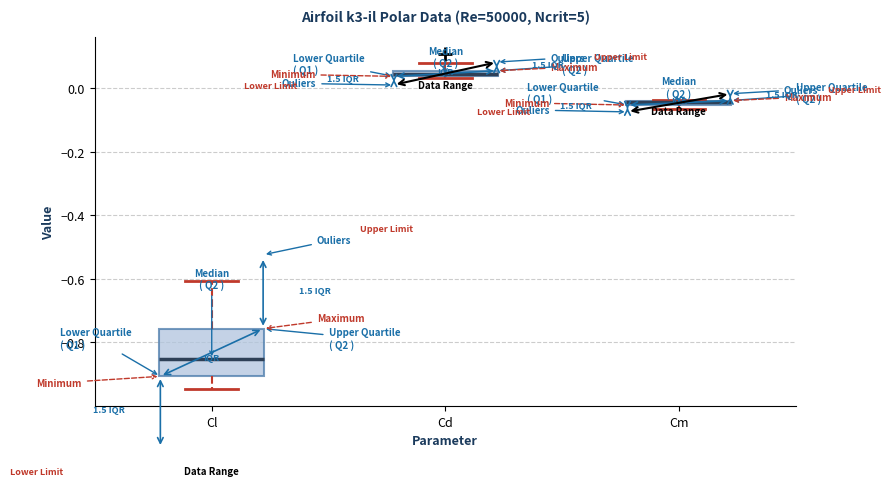

Which box has the highest median line?

Cd